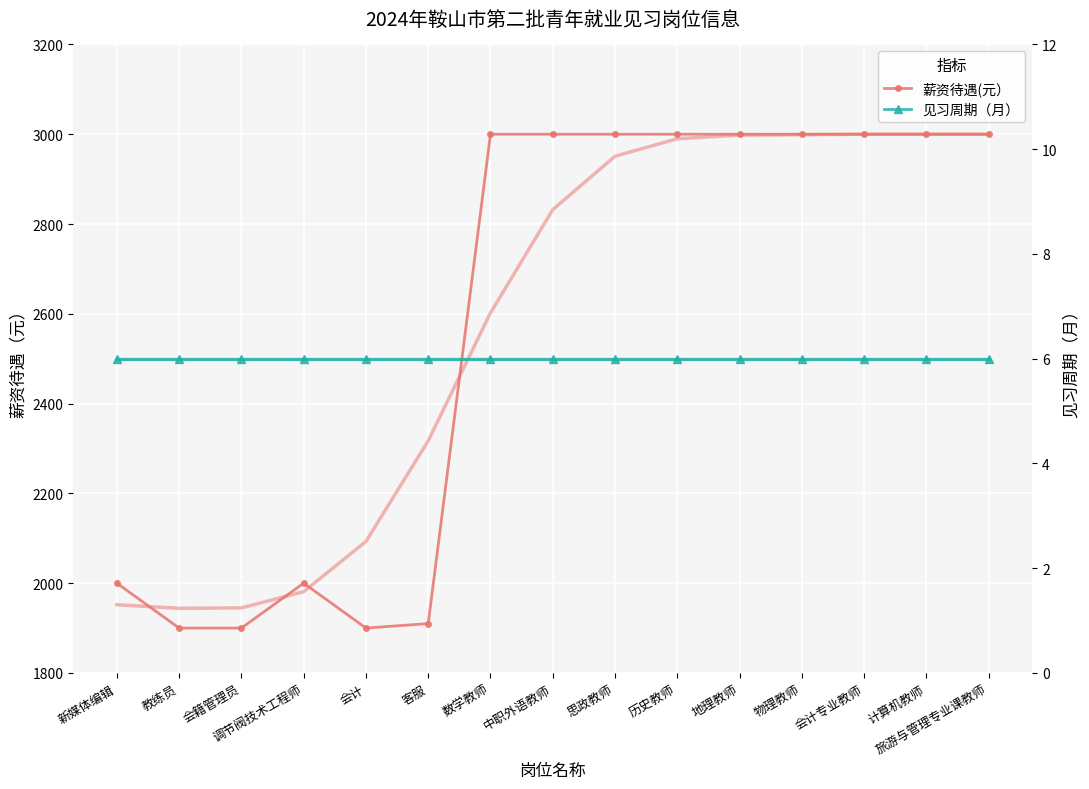

What is the lowest value of the 薪资待遇(元） series?

1900